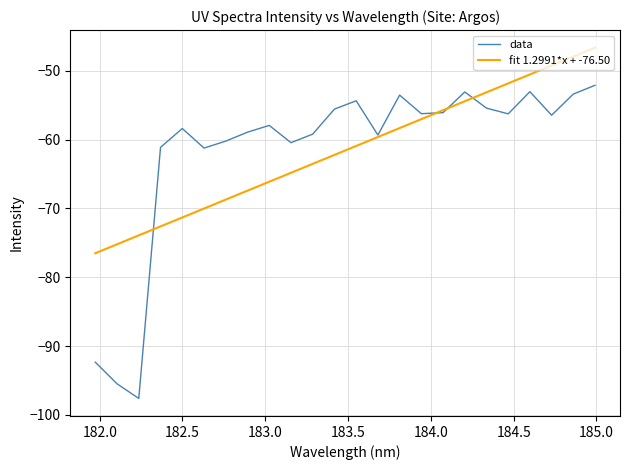

Which series has the widest spread of values?

data